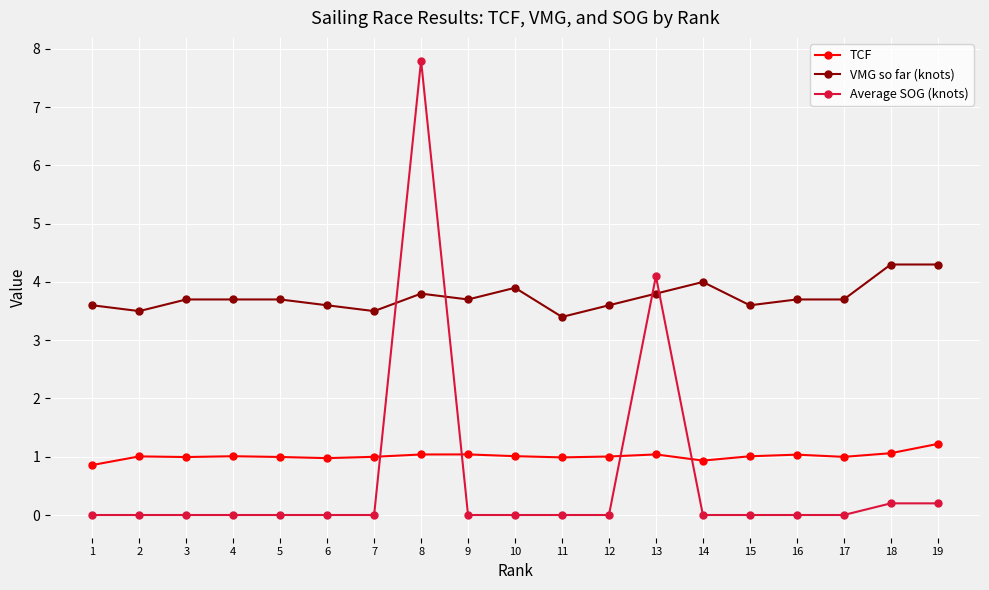

What is the difference between the highest and lowest values at 12?

3.6